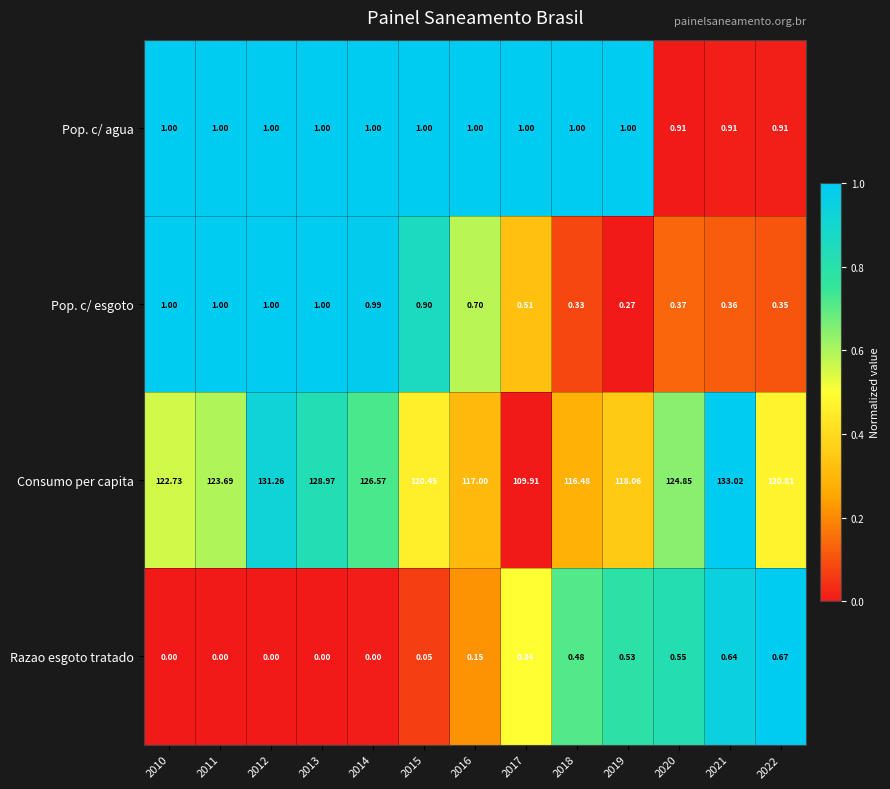

Which series has the largest range (max minus min)?

Consumo per capita